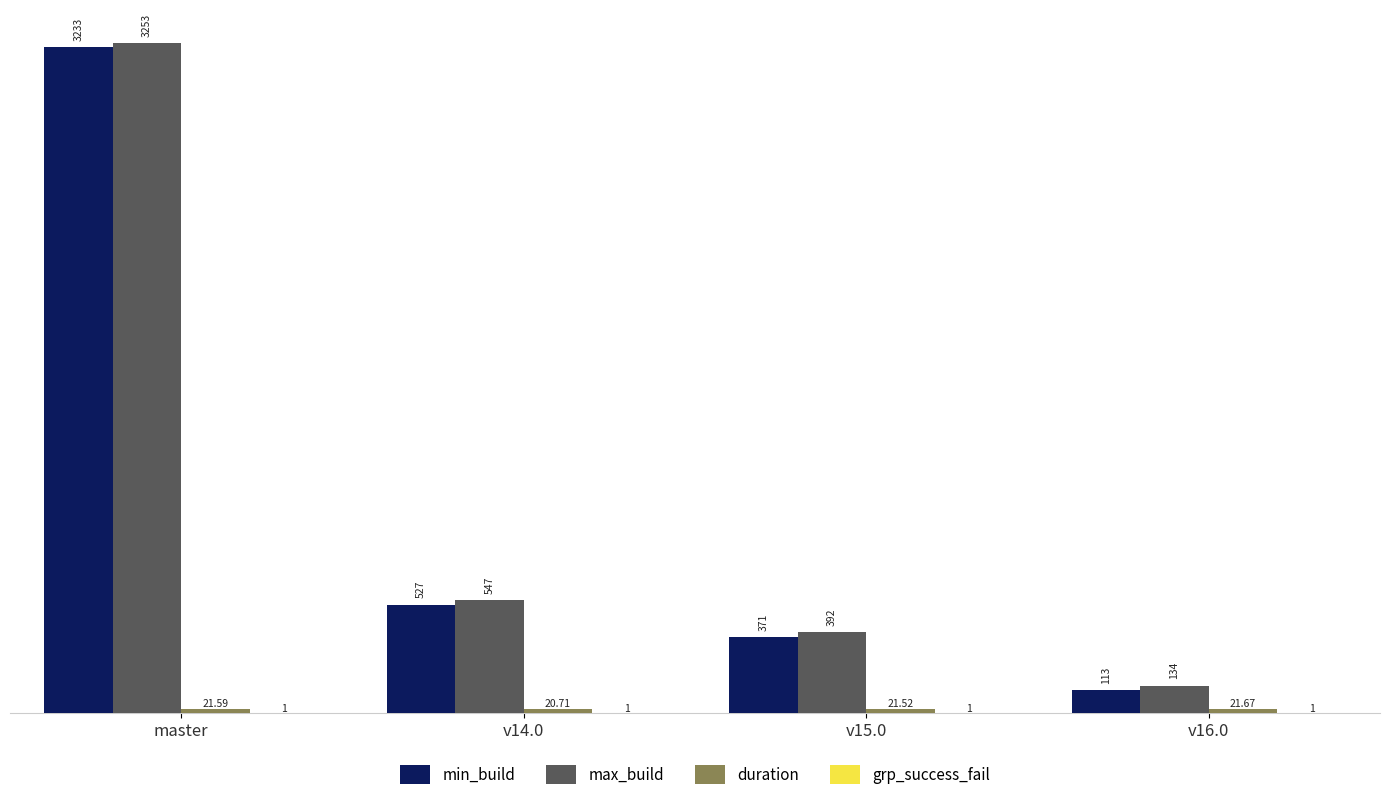

At which category does the chart reach its peak across all series?

master